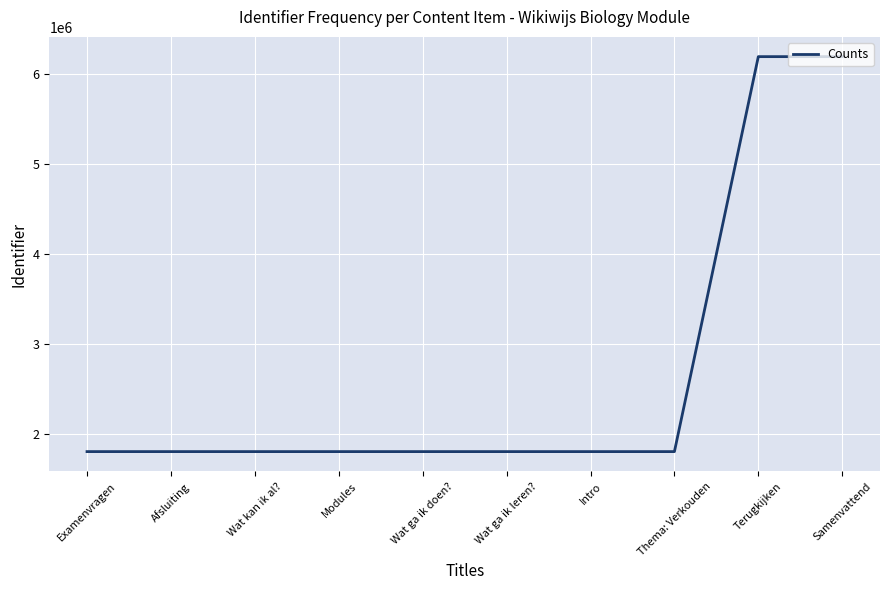

The chart shows a value of 1803520 at Modules. True or false?

True